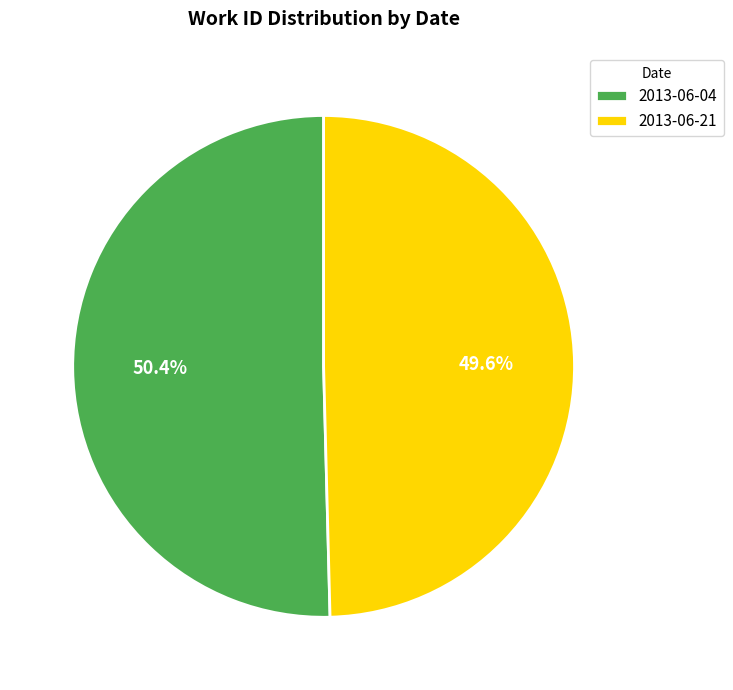

The 2013-06-04 slice represents 50% of the pie. True or false?

True